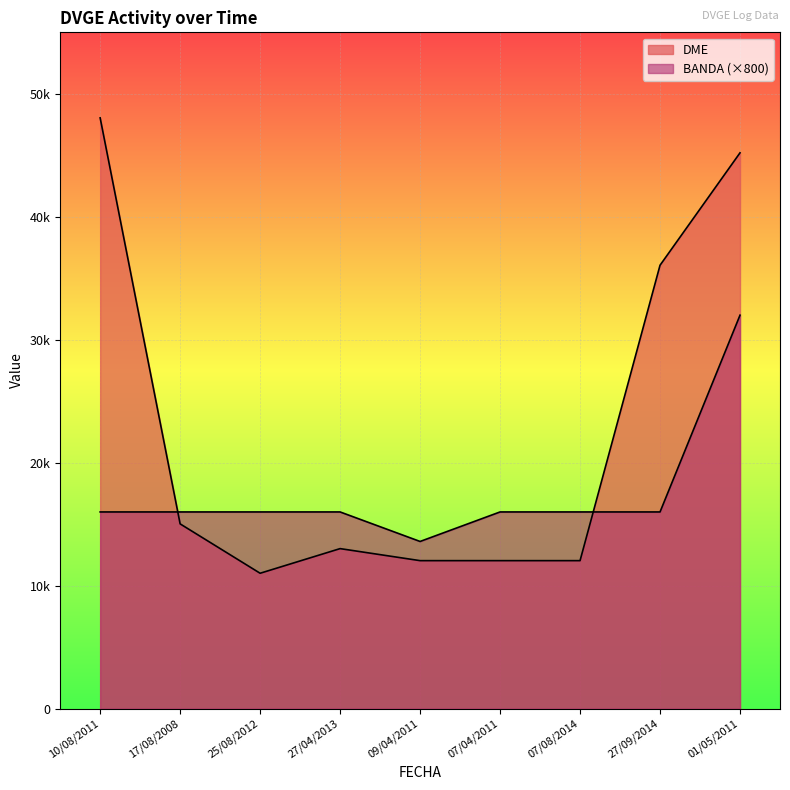

How many values in the DME series exceed 13018?

4